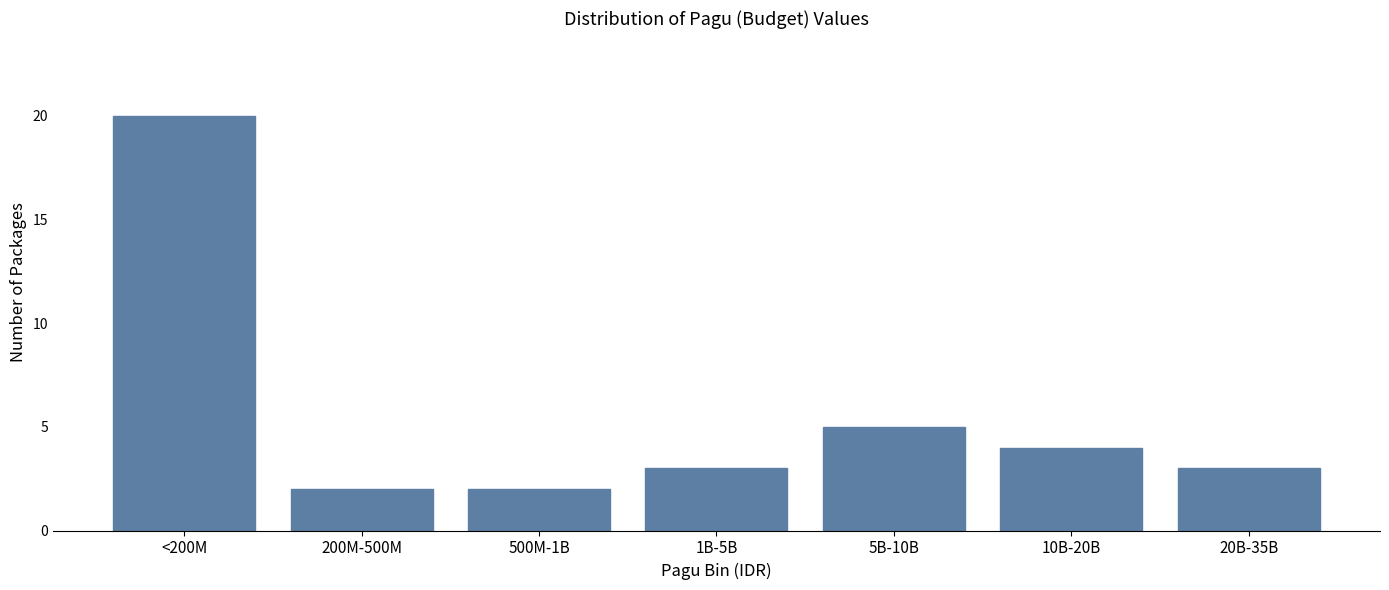

Reading right to left, extract all data points from this chart.

20B-35B=3	10B-20B=4	5B-10B=5	1B-5B=3	500M-1B=2	200M-500M=2	<200M=20